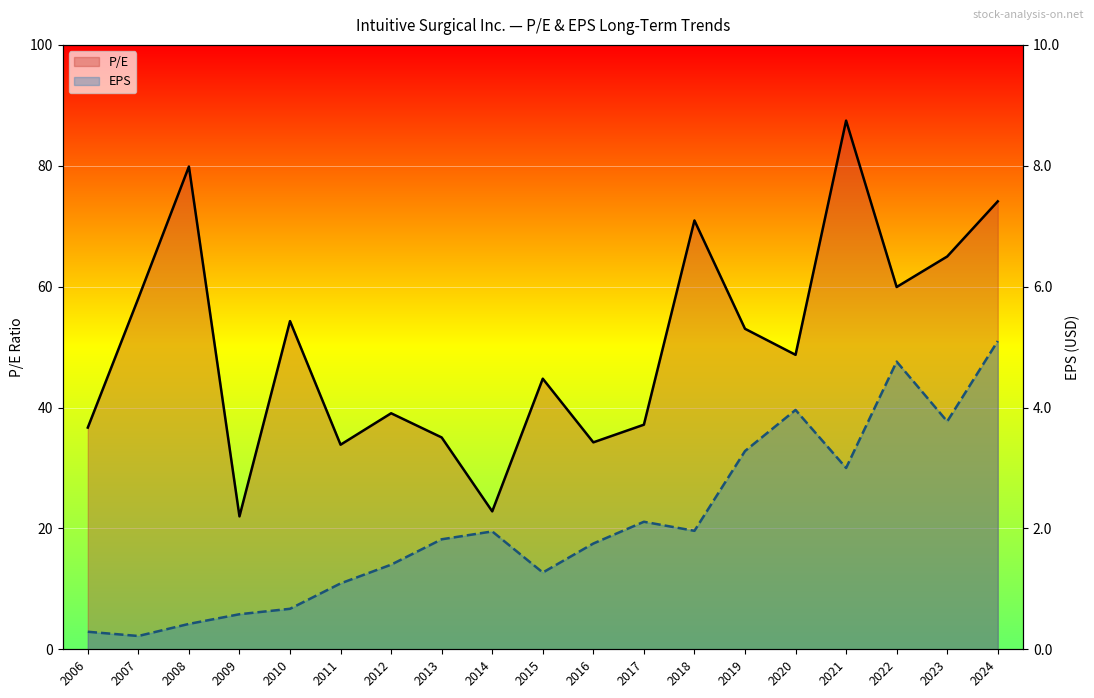

List the labels in order of P/E line value, largest first.

2021, 2008, 2024, 2018, 2023, 2022, 2007, 2010, 2019, 2020, 2015, 2012, 2017, 2006, 2013, 2016, 2011, 2014, 2009